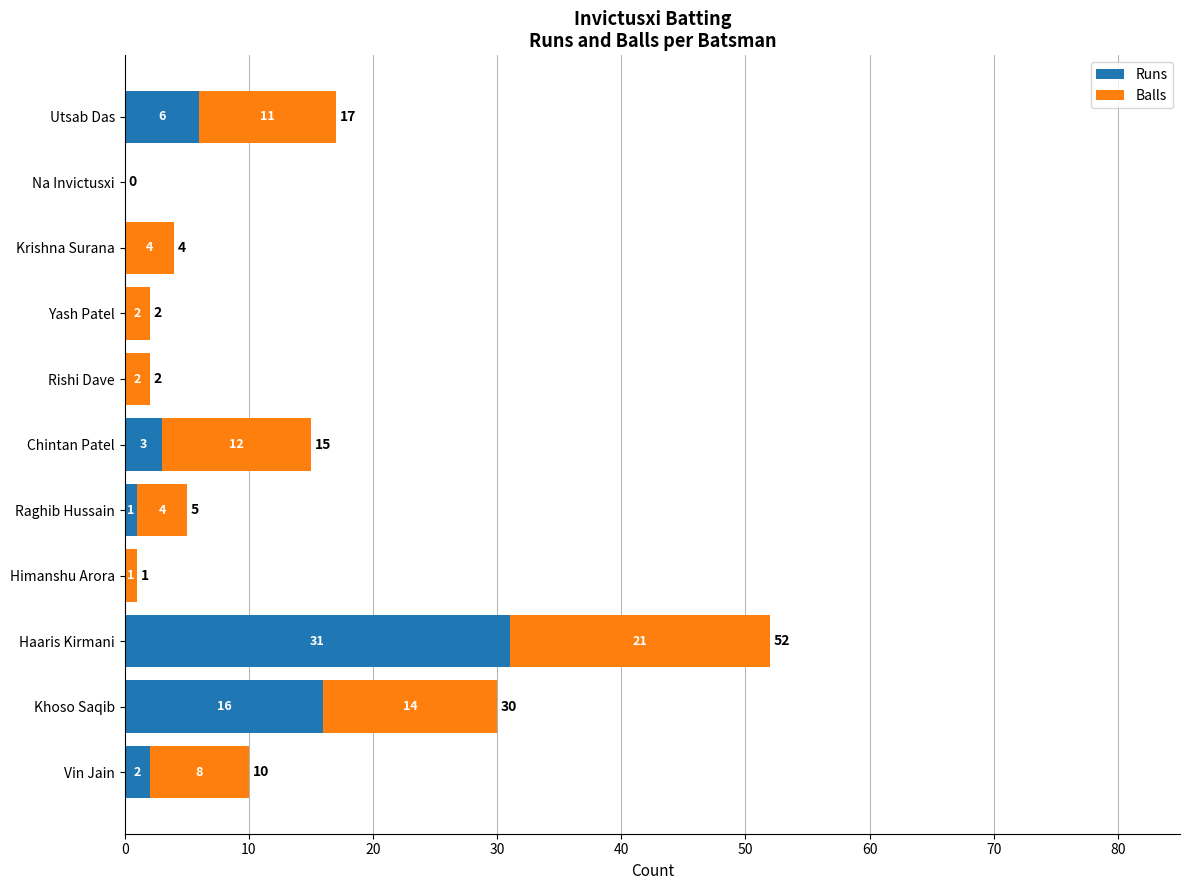

At which label is Runs closest to 15?

Khoso Saqib